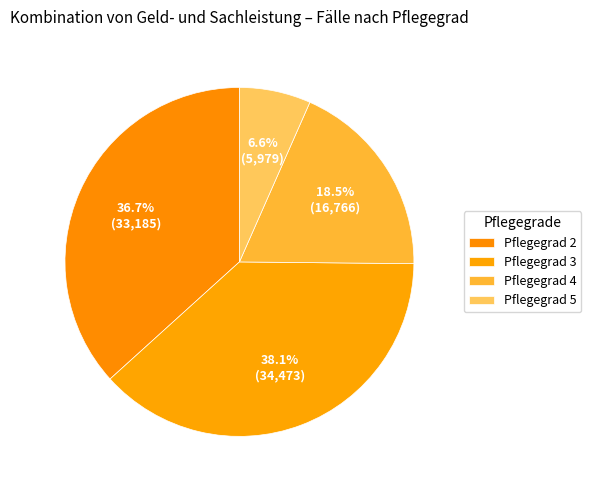

To the nearest percent, what portion does Pflegegrad 2 represent?

37%